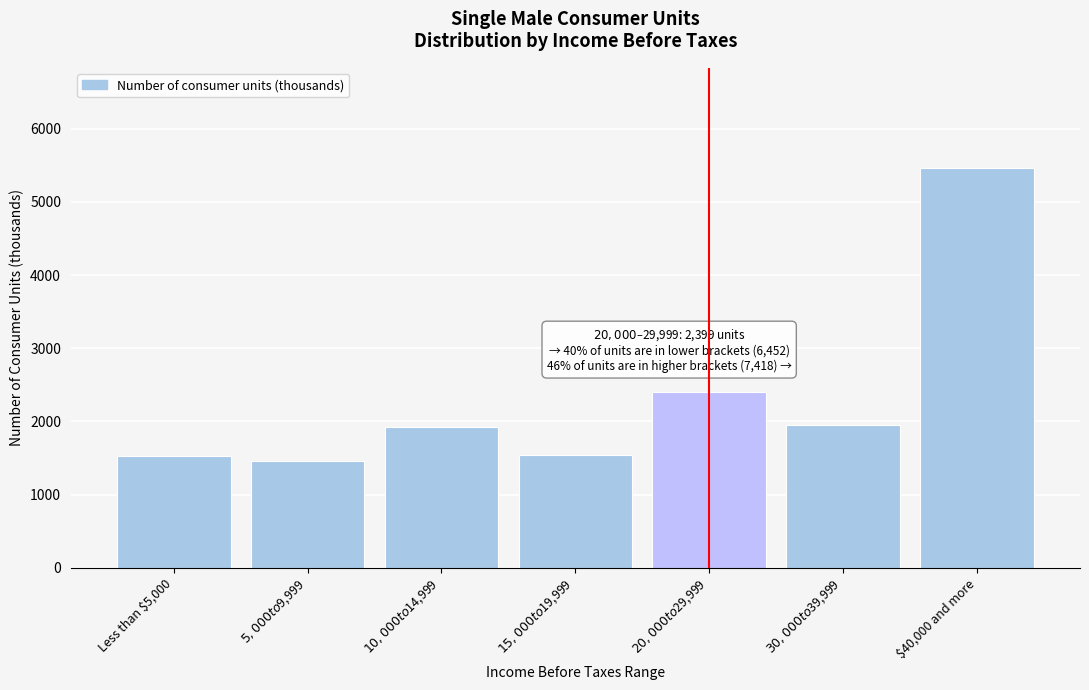

What is the approximate value at Less than $5,000, to the nearest 50?

1550